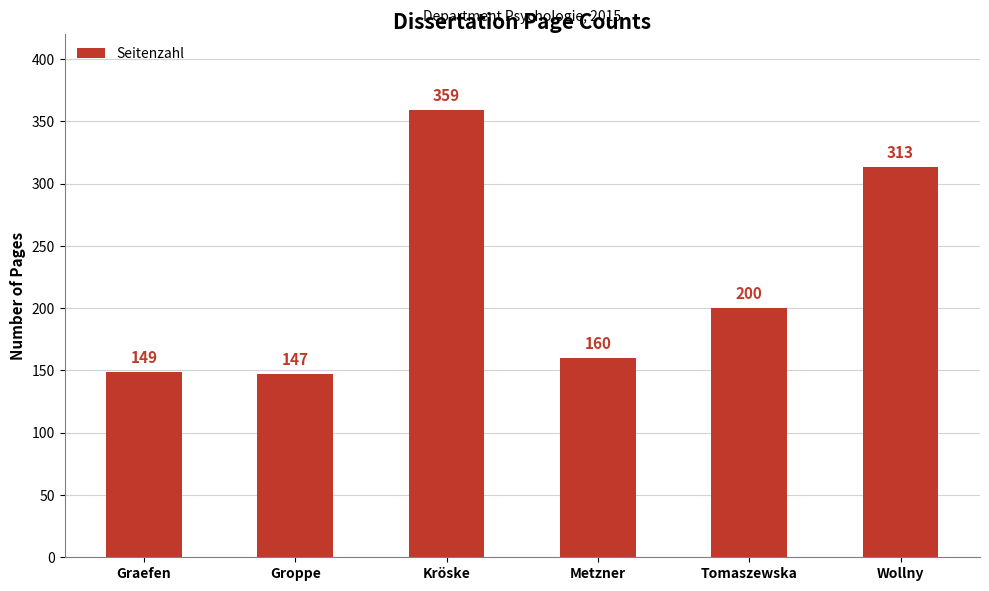

Does the chart contain any negative values?

No